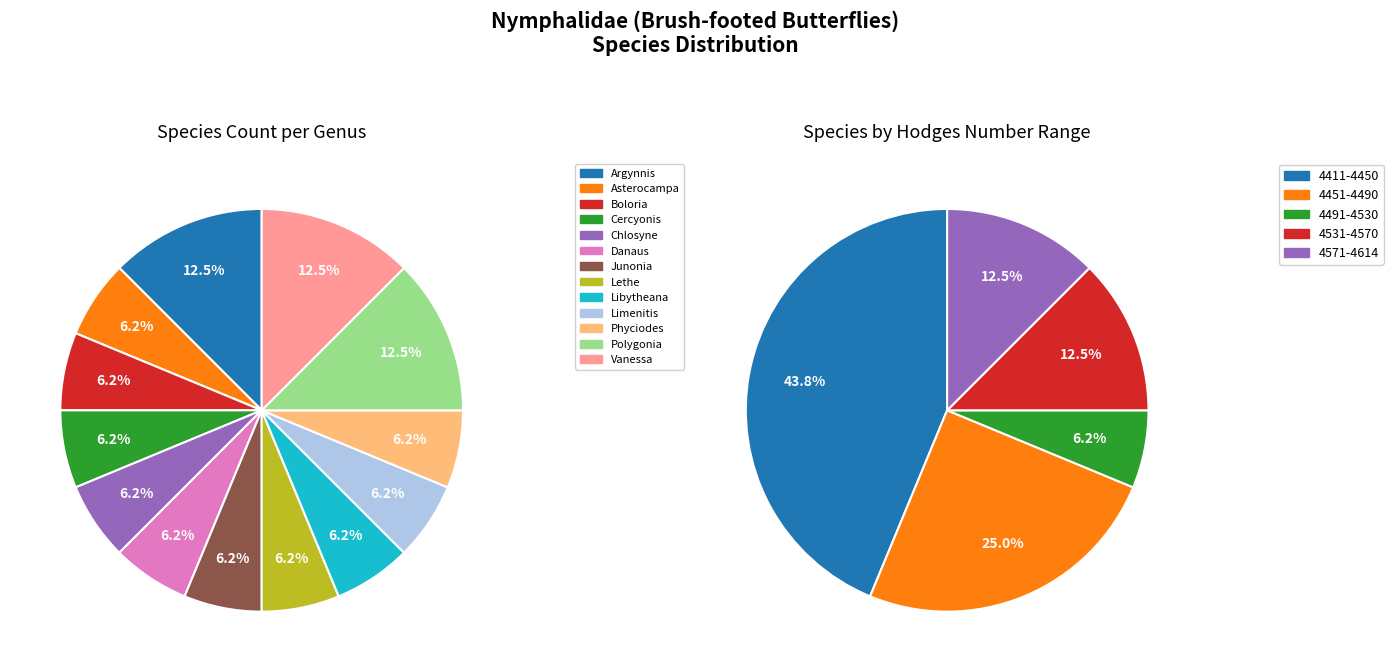

To the nearest percent, what percentage of the pie is Common Buckeye?

6%